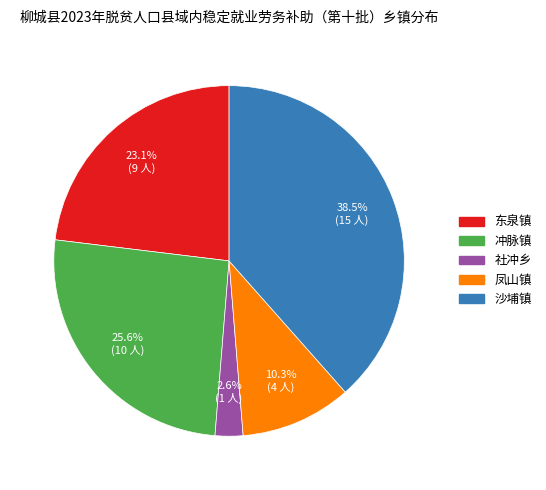

True or false: 东泉镇 accounts for 32% of the total.

False